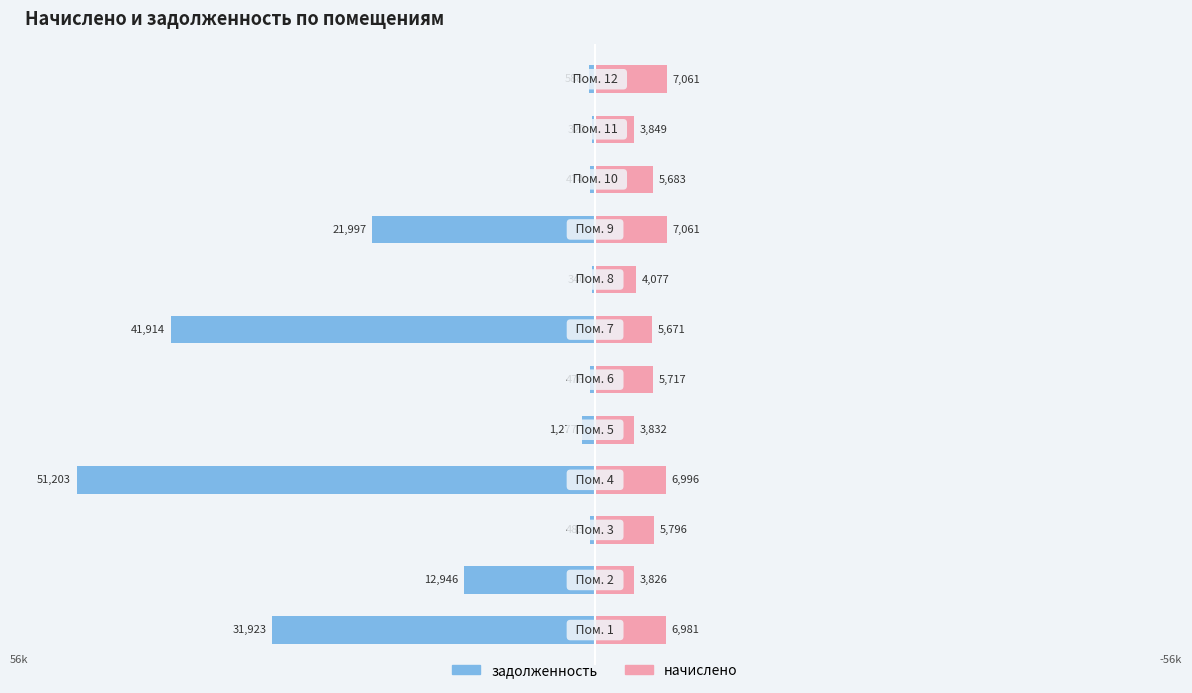

What is the average value of the начислено series?

5545.8